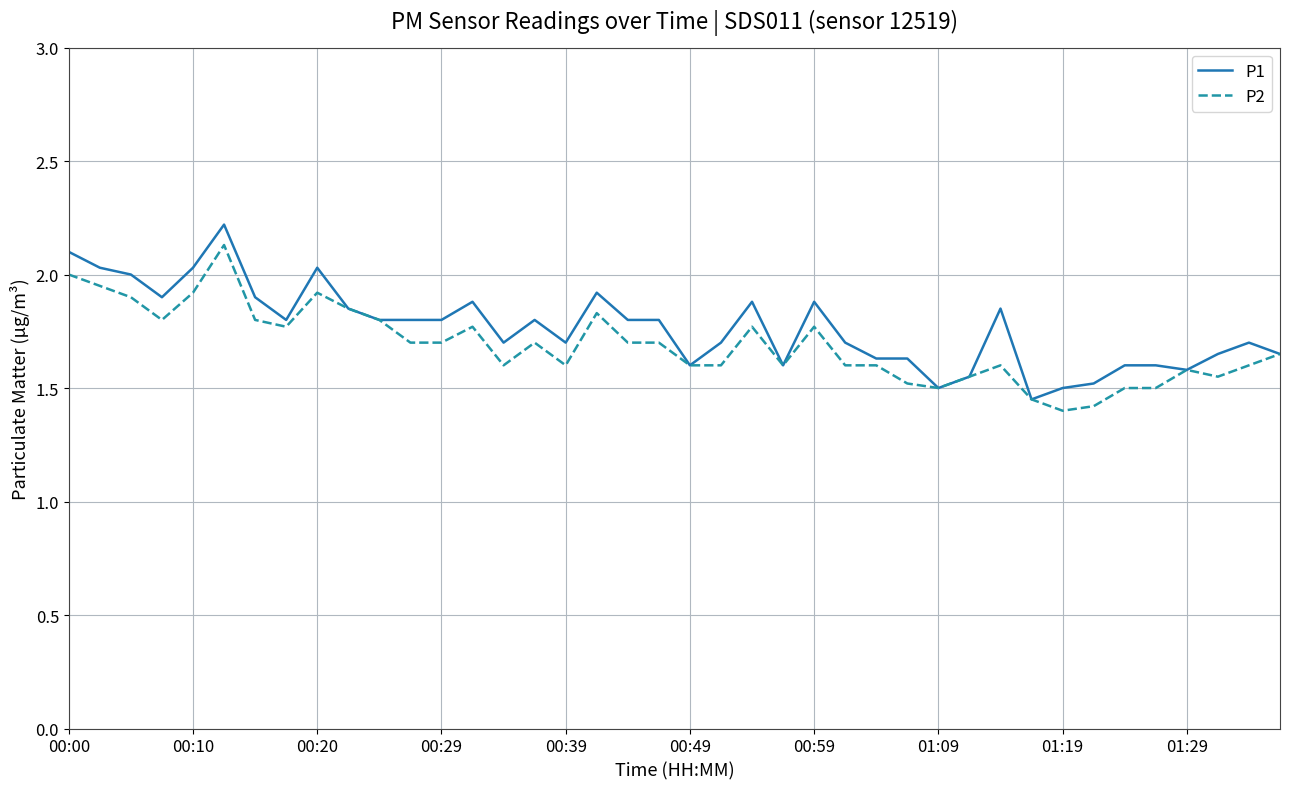

What is the greatest value displayed?

2.2